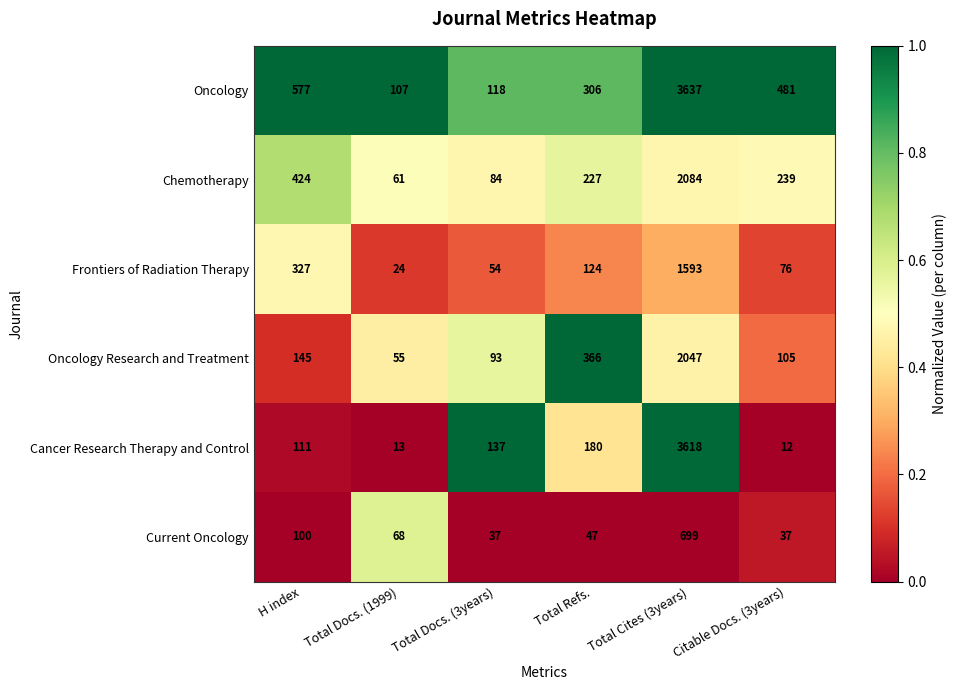

What is the greatest value displayed?

3637